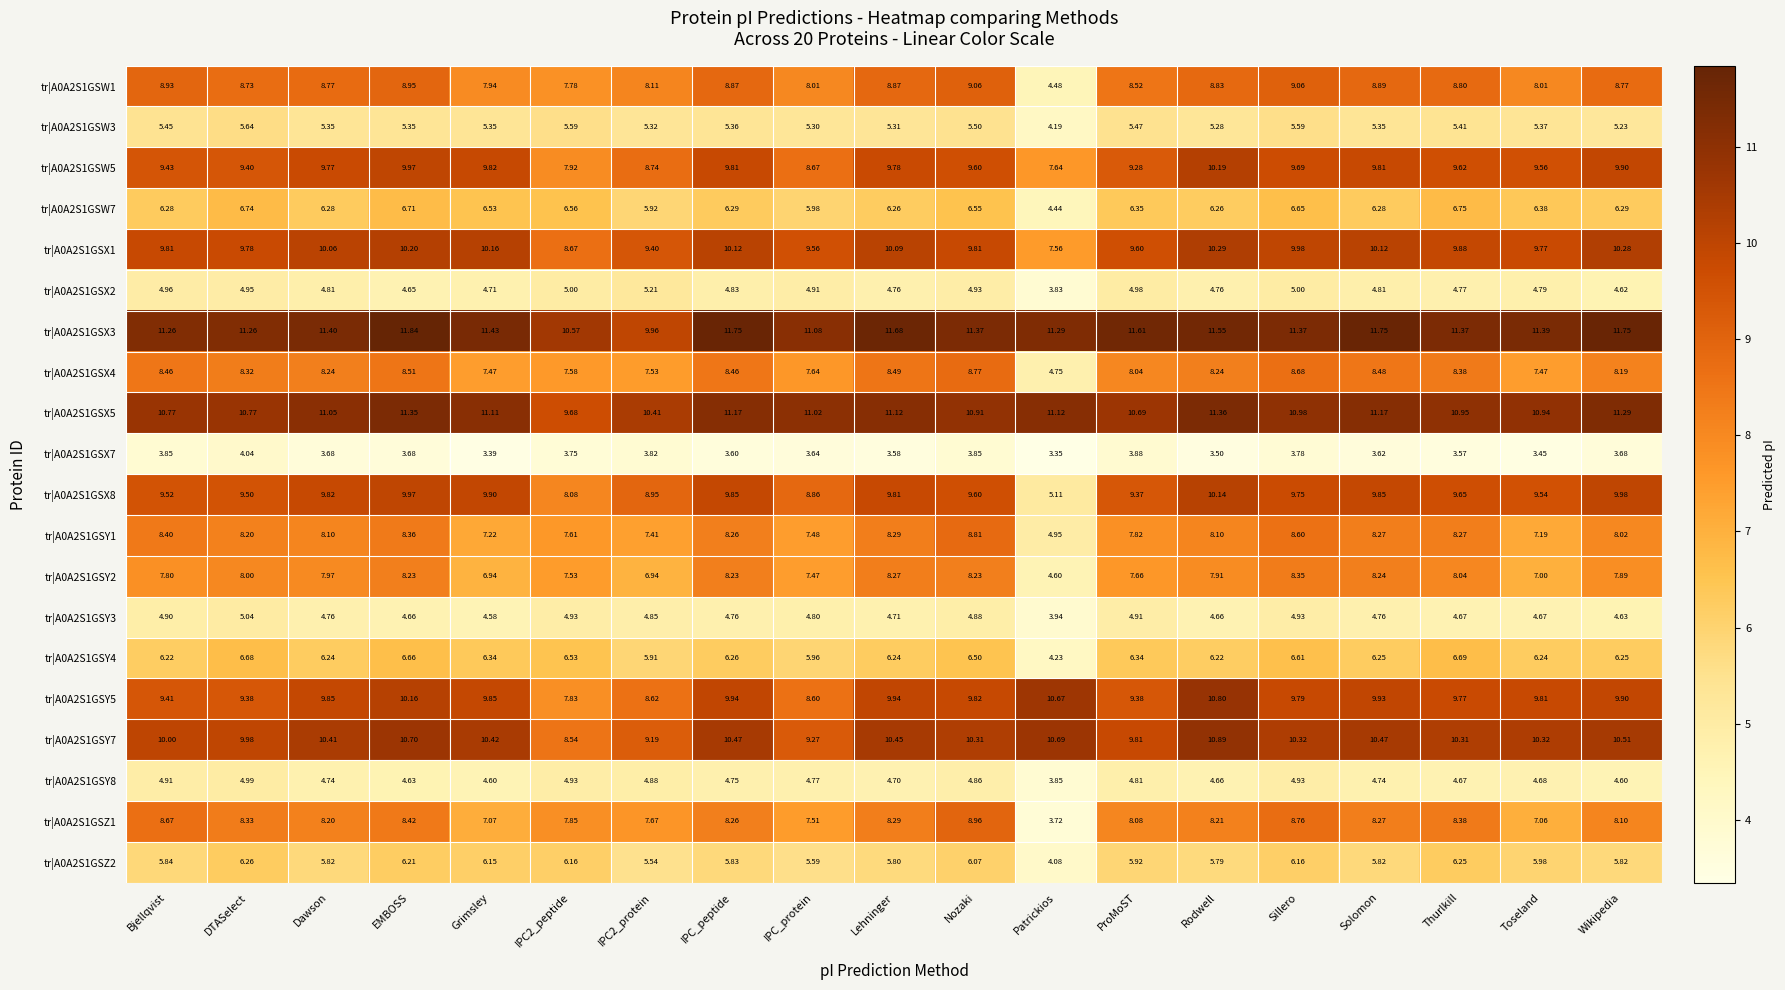

At which category is the sum across all series the highest?

EMBOSS